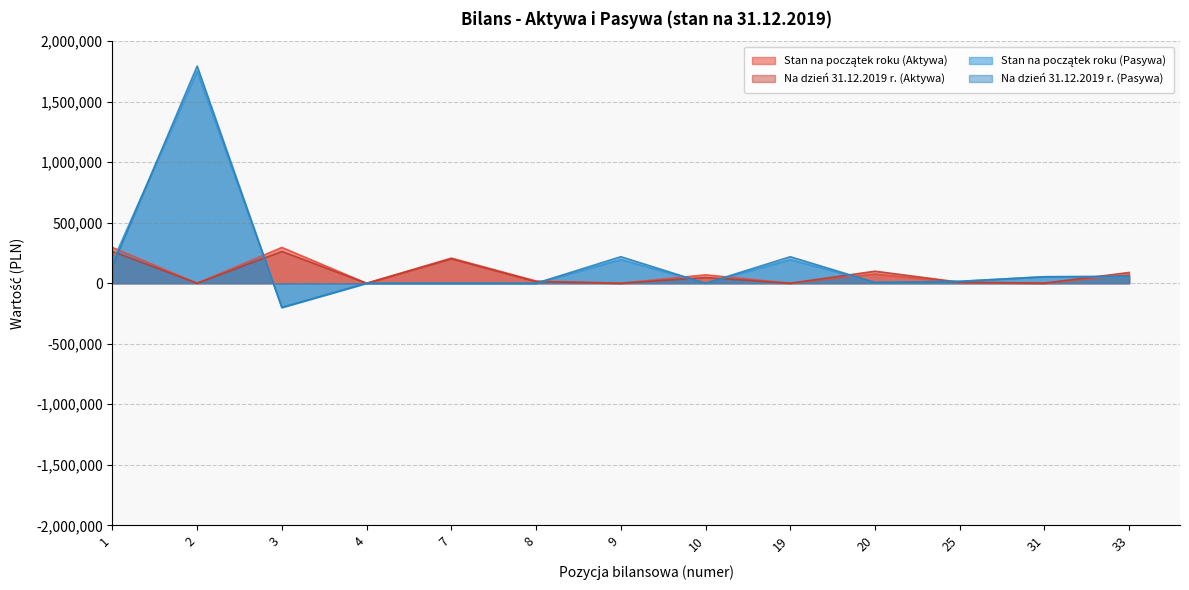

What is the maximum value shown in the chart?

1794333.4